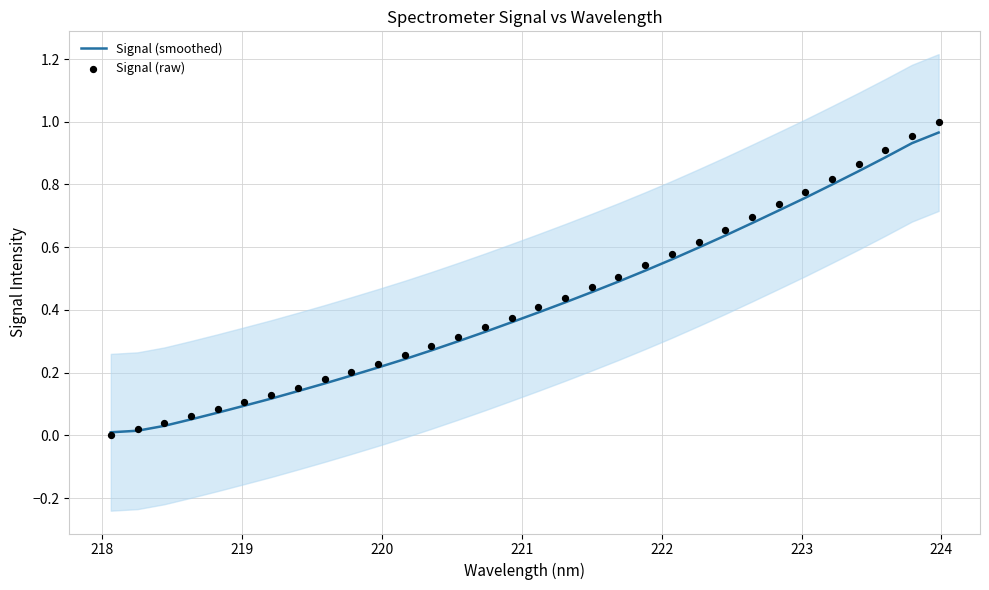

Which series reaches the minimum Y coordinate?

Signal (raw)